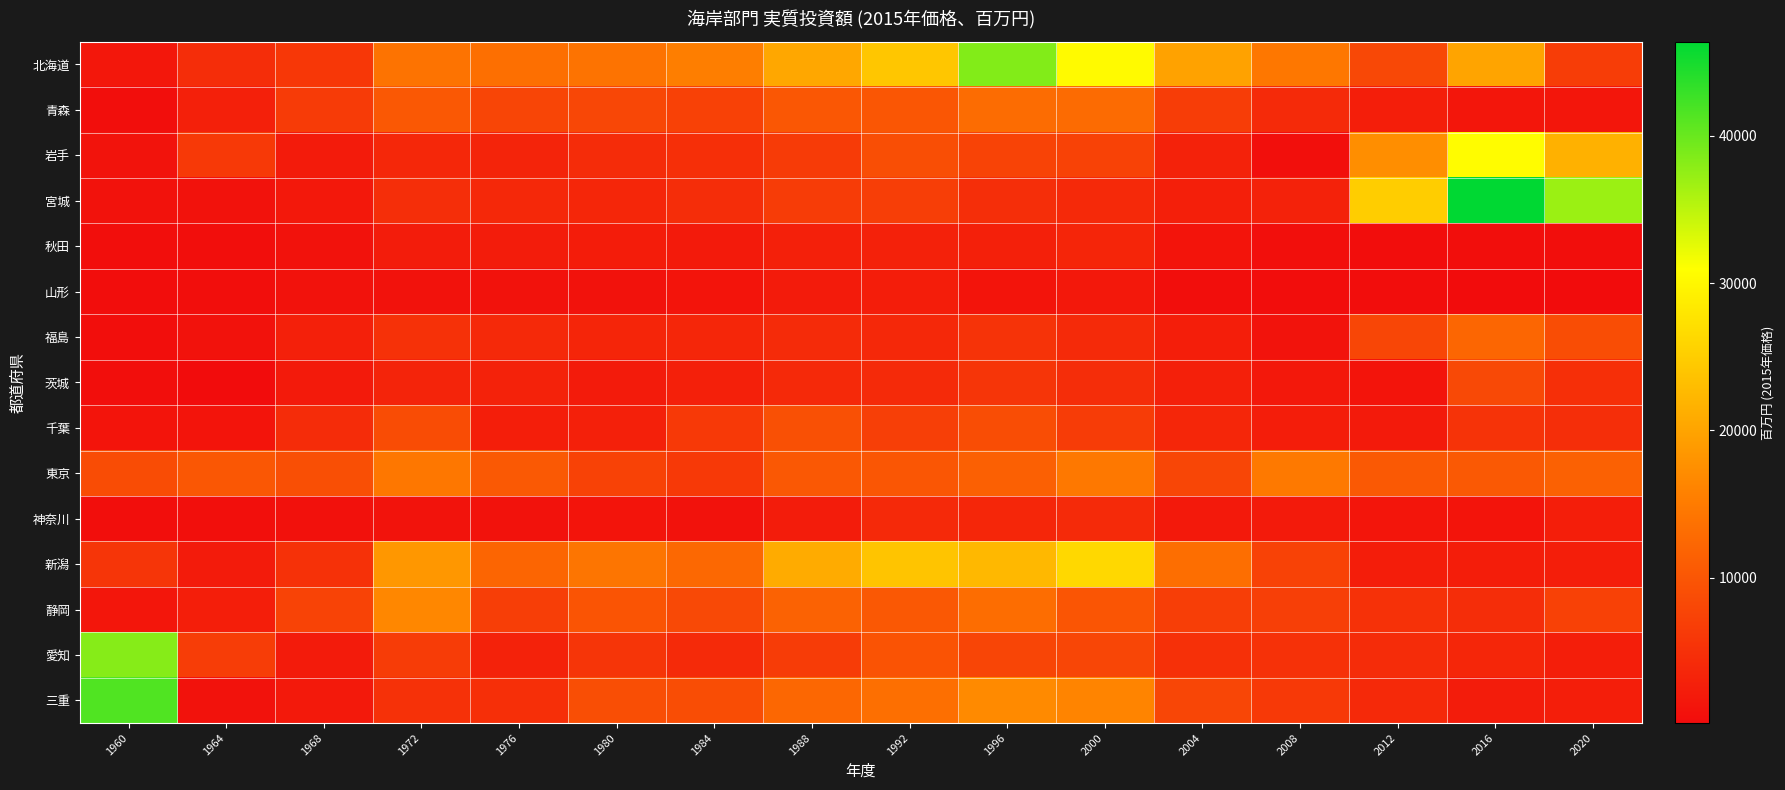

Reading left to right, what are all the values shown in this chart?

北海道: 1960=1586	1964=4573	1968=5937	1972=13865	1976=13442	1980=14007	1984=15445	1988=20378	1992=24121	1996=38471	2000=30322	2004=19794	2008=14517	2012=8191	2016=20044	2020=6632
青森: 1960=391	1964=2830	1968=6425	1972=10389	1976=7736	1980=8061	1984=7318	1988=10214	1992=10124	1996=12955	2000=12769	2004=6755	2008=4156	2012=2515	2016=1490	2020=1501
岩手: 1960=1092	1964=6120	1968=2101	1972=3639	1976=3303	1980=4393	1984=4783	1988=6516	1992=8900	1996=7510	2000=7425	2004=3148	2008=552	2012=17326	2016=30640	2020=21559
宮城: 1960=964	1964=891	1968=1807	1972=4713	1976=3830	1980=3616	1984=4577	1988=6617	1992=6848	1996=4633	2000=3928	2004=2713	2008=3151	2012=24918	2016=46401	2020=36938
秋田: 1960=368	1964=403	1968=910	1972=2268	1976=2253	1980=2369	1984=2060	1988=2765	1992=2936	1996=2788	2000=3535	2004=1152	2008=489	2012=285	2016=301	2020=366
山形: 1960=236	1964=447	1968=873	1972=935	1976=1005	1980=999	1984=1178	1988=2123	1992=2403	1996=1245	2000=1714	2004=411	2008=210	2012=253	2016=129	2020=111
福島: 1960=321	1964=957	1968=2883	1972=5042	1976=3978	1980=3529	1984=3636	1988=4245	1992=3845	1996=5292	2000=4117	2004=2593	2008=1069	2012=7842	2016=12172	2020=8845
茨城: 1960=298	1964=151	1968=1960	1972=3359	1976=3118	1980=2109	1984=2747	1988=3988	1992=4121	1996=5590	2000=4558	2004=2841	2008=1776	2012=1246	2016=8292	2020=4745
千葉: 1960=1197	1964=1112	1968=4422	1972=8710	1976=2527	1980=2814	1984=6206	1988=9155	1992=7001	1996=8808	2000=6594	2004=3585	2008=2412	2012=2093	2016=5274	2020=4643
東京: 1960=8777	1964=10226	1968=9085	1972=14411	1976=10422	1980=7406	1984=6158	1988=10257	1992=10090	1996=11389	2000=14624	2004=7970	2008=14718	2012=10444	2016=10464	2020=11565
神奈川: 1960=376	1964=523	1968=797	1972=1094	1976=841	1980=1252	1984=969	1988=2258	1992=4003	1996=3578	2000=4144	2004=1892	2008=2099	2012=1290	2016=1184	2020=2545
新潟: 1960=5557	1964=2189	1968=5026	1972=18506	1976=12034	1980=14154	1984=12477	1988=20896	1992=23924	1996=22520	2000=26285	2004=13257	2008=7416	2012=2406	2016=2431	2020=2477
静岡: 1960=1431	1964=2516	1968=7504	1972=16493	1976=6824	1980=9821	1984=8314	1988=11629	1992=10272	1996=13152	2000=9956	2004=6846	2008=7038	2012=5123	2016=4514	2020=7194
愛知: 1960=38263	1964=6632	1968=2151	1972=6617	1976=3058	1980=5657	1984=4153	1988=6587	1992=9636	1996=7718	2000=7820	2004=4943	2008=5046	2012=4365	2016=3625	2020=2530
三重: 1960=41451	1964=870	1968=1844	1972=5030	1976=4744	1980=9014	1984=8864	1988=12231	1992=13327	1996=16910	2000=16120	2004=7804	2008=6155	2012=4032	2016=2264	2020=2531